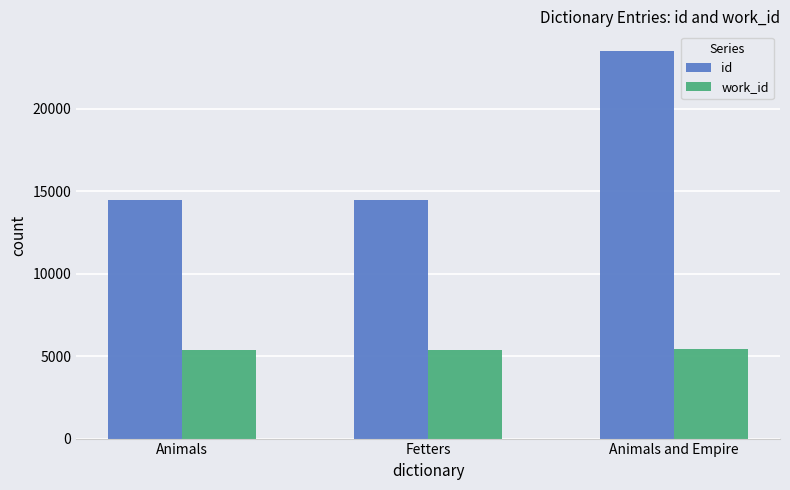

What is the highest value of the work_id series?

5404